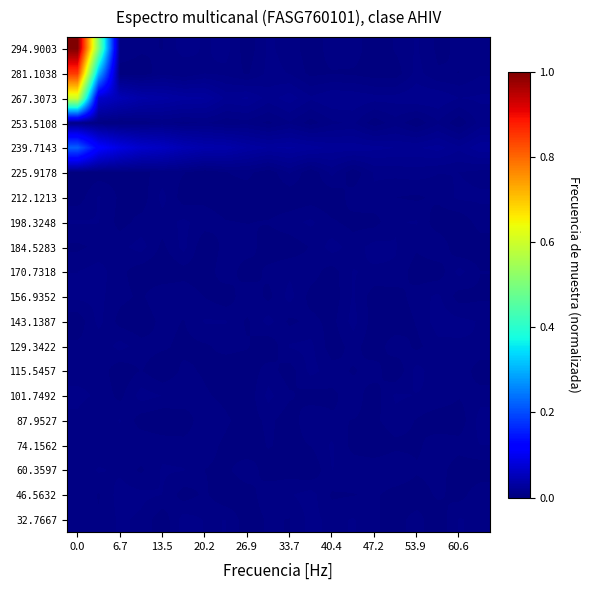

Reading right to left, extract all data points from this chart.

32.7667: 0.0	0.0	0.0	0.0	0.0	0.0	0.0	0.0	0.0	0.0	0.0	0.0	0.0	0.0	0.0	0.0	0.0	0.0	0.0	0.0
46.5632: 0.0	0.0	0.0	0.0	0.0	0.0	0.0	0.0	0.0	0.0	0.0	0.0	0.0	0.0	0.0	0.0	0.0	0.0	0.0	0.0
60.3597: 0.0	0.0	0.0	0.0	0.0	0.0	0.0	0.0	0.0	0.0	0.0	0.0	0.0	0.0	0.0	0.0	0.0	0.0	0.0	0.0
74.1562: 0.0	0.0	0.0	0.0	0.0	0.0	0.0	0.0	0.0	0.0	0.0	0.0	0.0	0.0	0.0	0.0	0.0	0.0	0.0	0.0
87.9527: 0.0	0.0	0.0	0.0	0.0	0.0	0.0	0.0	0.0	0.0	0.0	0.0	0.0	0.0	0.0	0.0	0.0	0.0	0.0	0.0
101.7492: 0.0	0.0	0.0	0.0	0.0	0.0	0.0	0.0	0.0	0.0	0.0	0.0	0.0	0.0	0.0	0.0	0.0	0.0	0.0	0.0
115.5457: 0.0	0.0	0.0	0.0	0.0	0.0	0.0	0.0	0.0	0.0	0.0	0.0	0.0	0.0	0.0	0.0	0.0	0.0	0.0	0.0
129.3422: 0.0	0.0	0.0	0.0	0.0	0.0	0.0	0.0	0.0	0.0	0.0	0.0	0.0	0.0	0.0	0.0	0.0	0.0	0.0	0.0
143.1387: 0.0	0.0	0.0	0.0	0.0	0.0	0.0	0.0	0.0	0.0	0.0	0.0	0.0	0.0	0.0	0.0	0.0	0.0	0.0	0.0
156.9352: 0.0	0.0	0.0	0.0	0.0	0.0	0.0	0.0	0.0	0.0	0.0	0.0	0.0	0.0	0.0	0.0	0.0	0.0	0.0	0.0
170.7318: 0.0	0.0	0.0	0.0	0.0	0.0	0.0	0.0	0.0	0.0	0.0	0.0	0.0	0.0	0.0	0.0	0.0	0.0	0.0	0.0
184.5283: 0.0	0.0	0.0	0.0	0.0	0.0	0.0	0.0	0.0	0.0	0.0	0.0	0.0	0.0	0.0	0.0	0.0	0.0	0.0	0.0
198.3248: 0.0	0.0	0.0	0.0	0.0	0.0	0.0	0.0	0.0	0.0	0.0	0.0	0.0	0.0	0.0	0.0	0.0	0.0	0.0	0.0
212.1213: 0.0	0.0	0.0	0.0	0.0	0.0	0.0	0.0	0.0	0.0	0.0	0.0	0.0	0.0	0.0	0.0	0.0	0.0	0.0	0.0
225.9178: 0.0	0.0	0.0	0.0	0.0	0.0	0.0	0.0	0.0	0.0	0.0	0.0	0.0	0.0	0.0	0.0	0.0	0.0	0.0	0.0
239.7143: 0.0	0.0	0.0	0.0	0.0	0.0	0.0	0.0	0.0	0.0	0.0	0.0	0.0	0.0	0.0	0.1	0.1	0.1	0.1	0.2
253.5108: 0.0	0.0	0.0	0.0	0.0	0.0	0.0	0.0	0.0	0.0	0.0	0.0	0.0	0.0	0.0	0.0	0.0	0.0	0.0	0.0
267.3073: 0.0	0.0	0.0	0.0	0.0	0.0	0.0	0.0	0.0	0.0	0.0	0.0	0.0	0.0	0.0	0.0	0.0	0.0	0.1	0.6
281.1038: 0.0	0.0	0.0	0.0	0.0	0.0	0.0	0.0	0.0	0.0	0.0	0.0	0.0	0.0	0.0	0.0	0.0	0.0	0.3	0.8
294.9003: 0.0	0.0	0.0	0.0	0.0	0.0	0.0	0.0	0.0	0.0	0.0	0.0	0.0	0.0	0.0	0.0	0.0	0.0	0.5	1.0